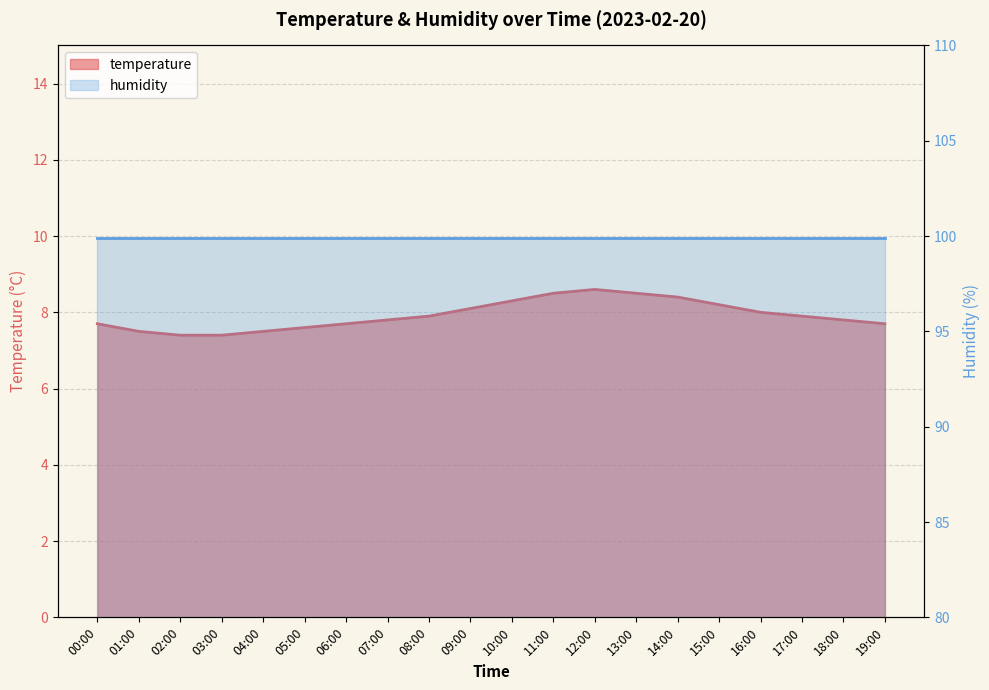

List the labels in order of value, smallest first.

02:00, 03:00, 01:00, 04:00, 05:00, 00:00, 06:00, 19:00, 07:00, 18:00, 08:00, 17:00, 16:00, 09:00, 15:00, 10:00, 14:00, 11:00, 13:00, 12:00